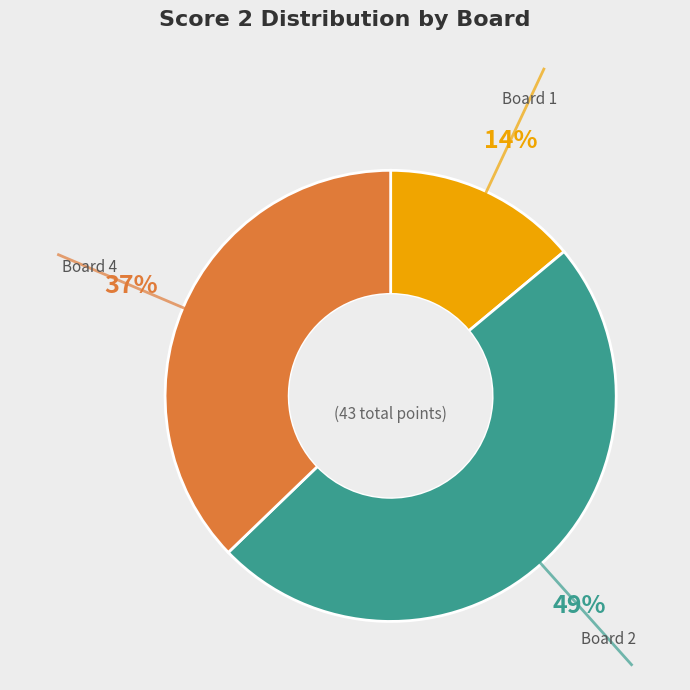

To the nearest percent, what is the average slice percentage?

33%